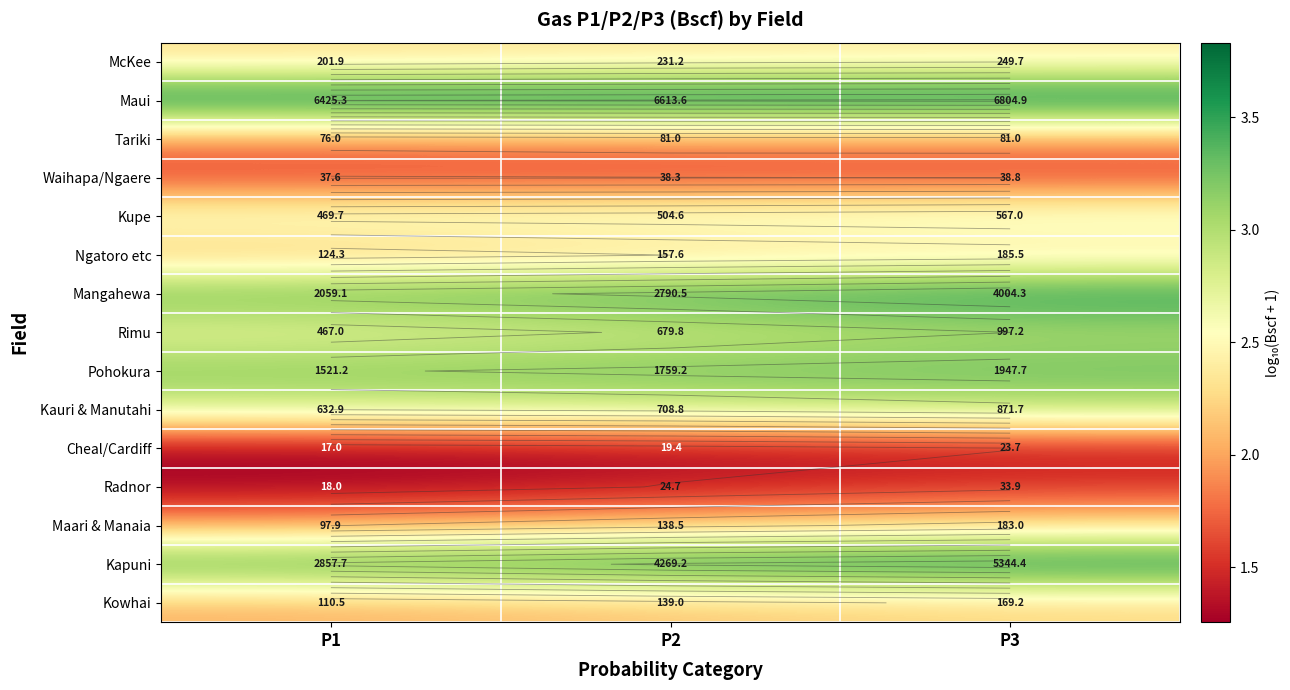

Which series has the largest total across all categories?

Maui